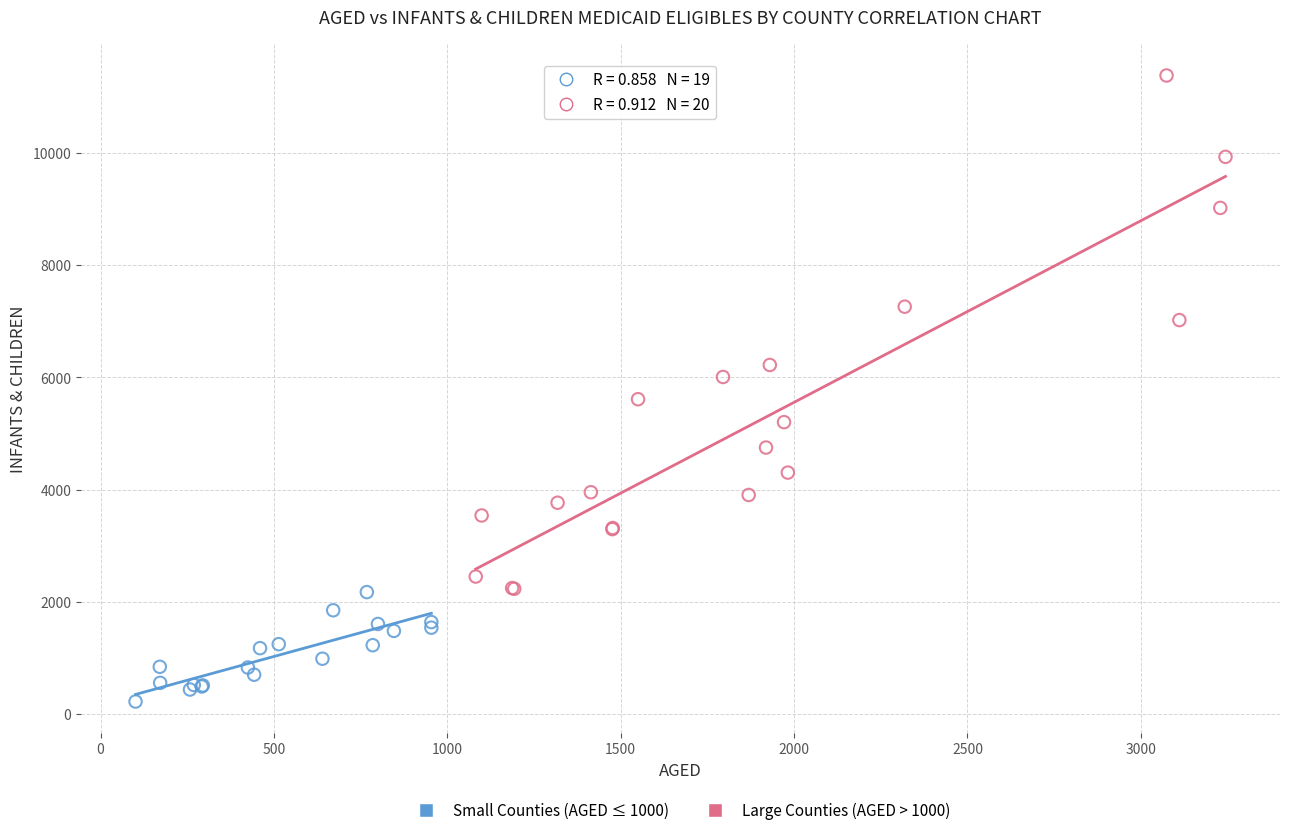

Which series contains the lowest Y value?

Small Counties (AGED ≤ 1000)